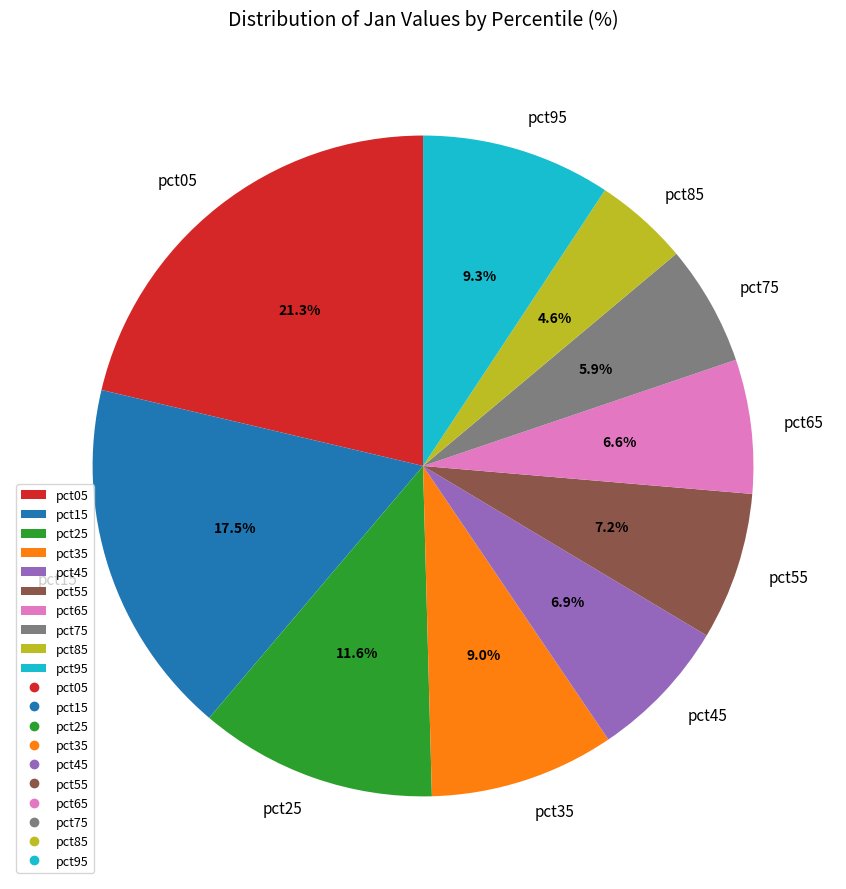

Is the sum of pct15 and pct05 greater than half?

No